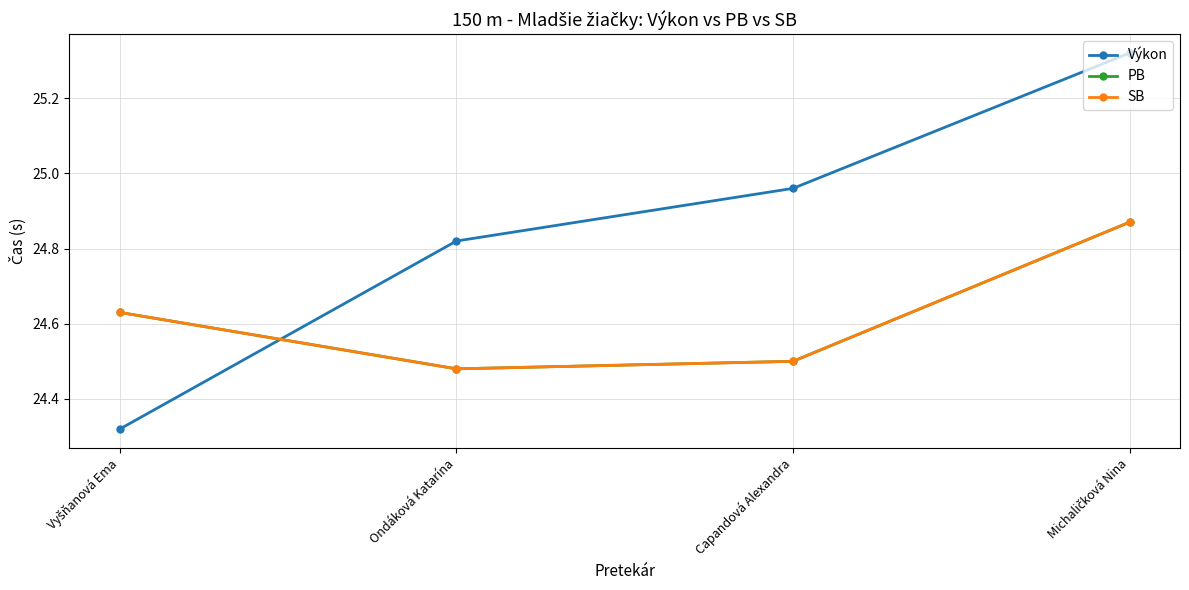

Does the chart have visible grid lines?

Yes